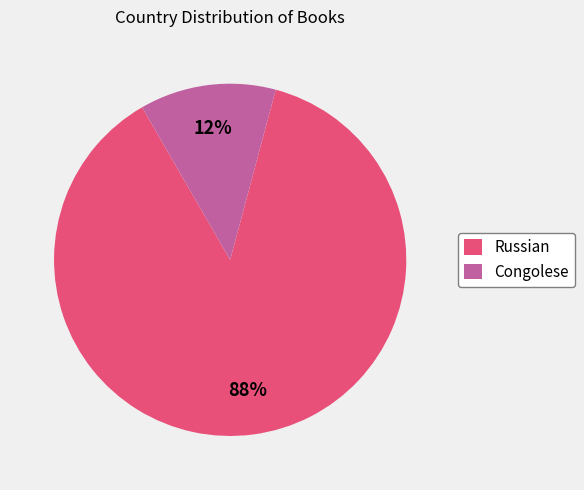

Count the number of slices in the pie.

2